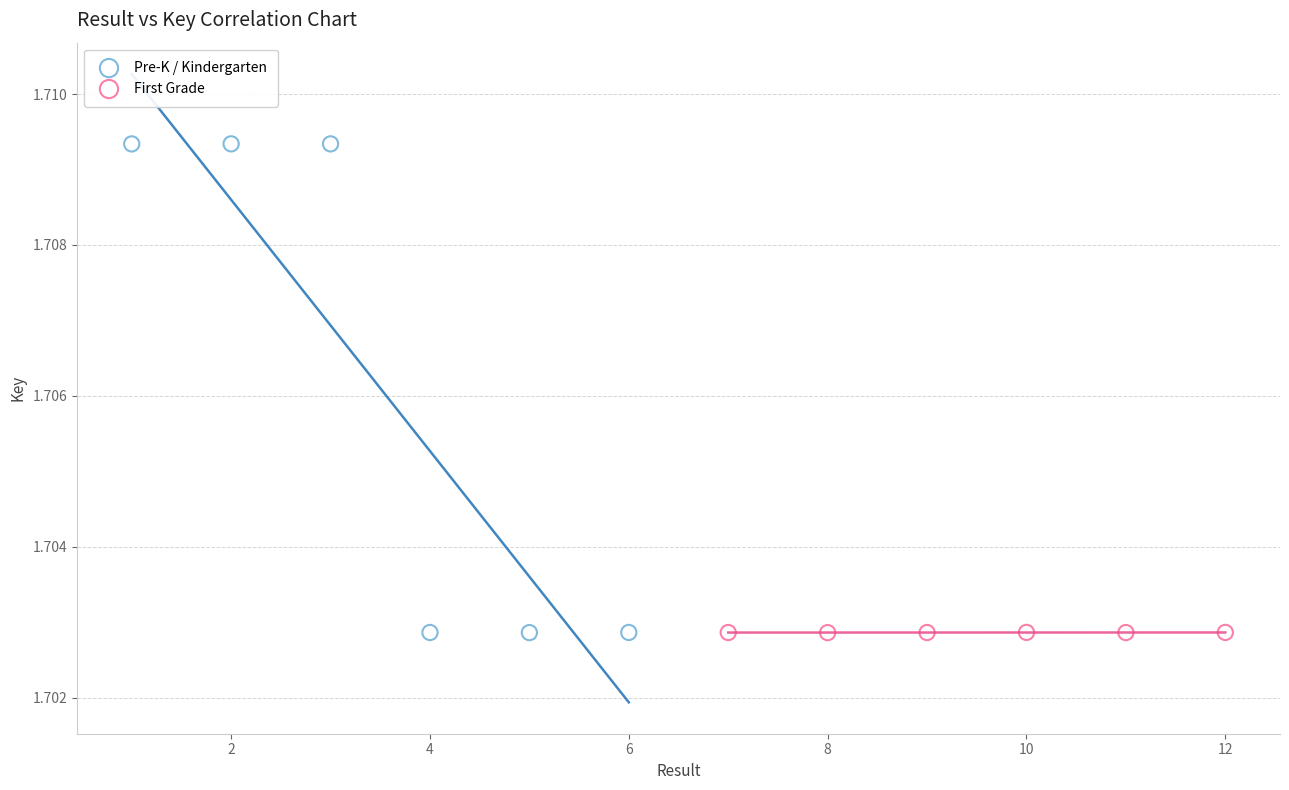

Which series has the widest spread of Y values?

Pre-K / Kindergarten